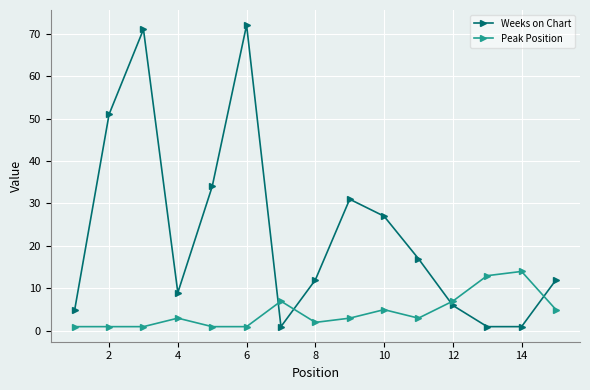

Which series has the widest spread of values?

Weeks on Chart